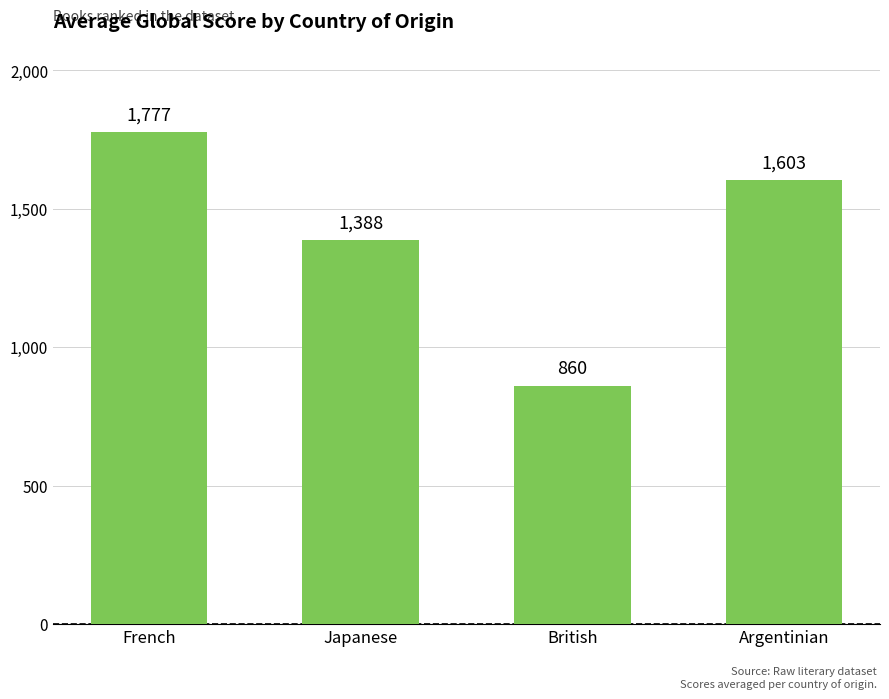

What is the sum of all values?

5627.9